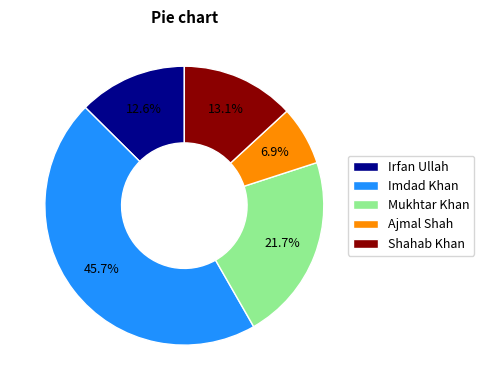

The Ajmal Shah slice represents 20% of the pie. True or false?

False